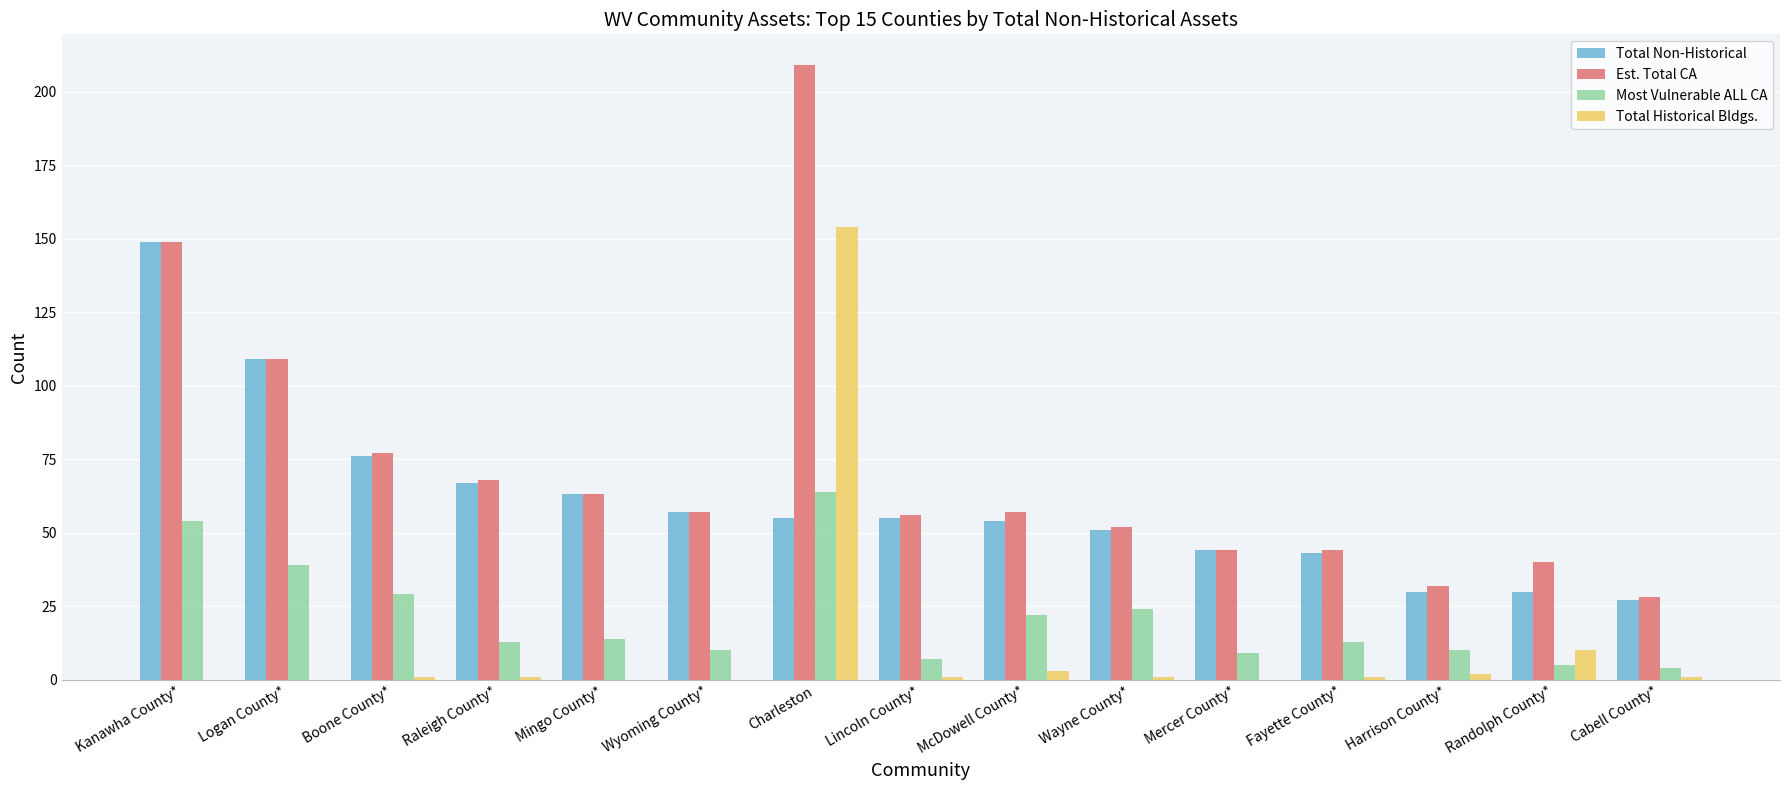

How many groups of bars are there?

15